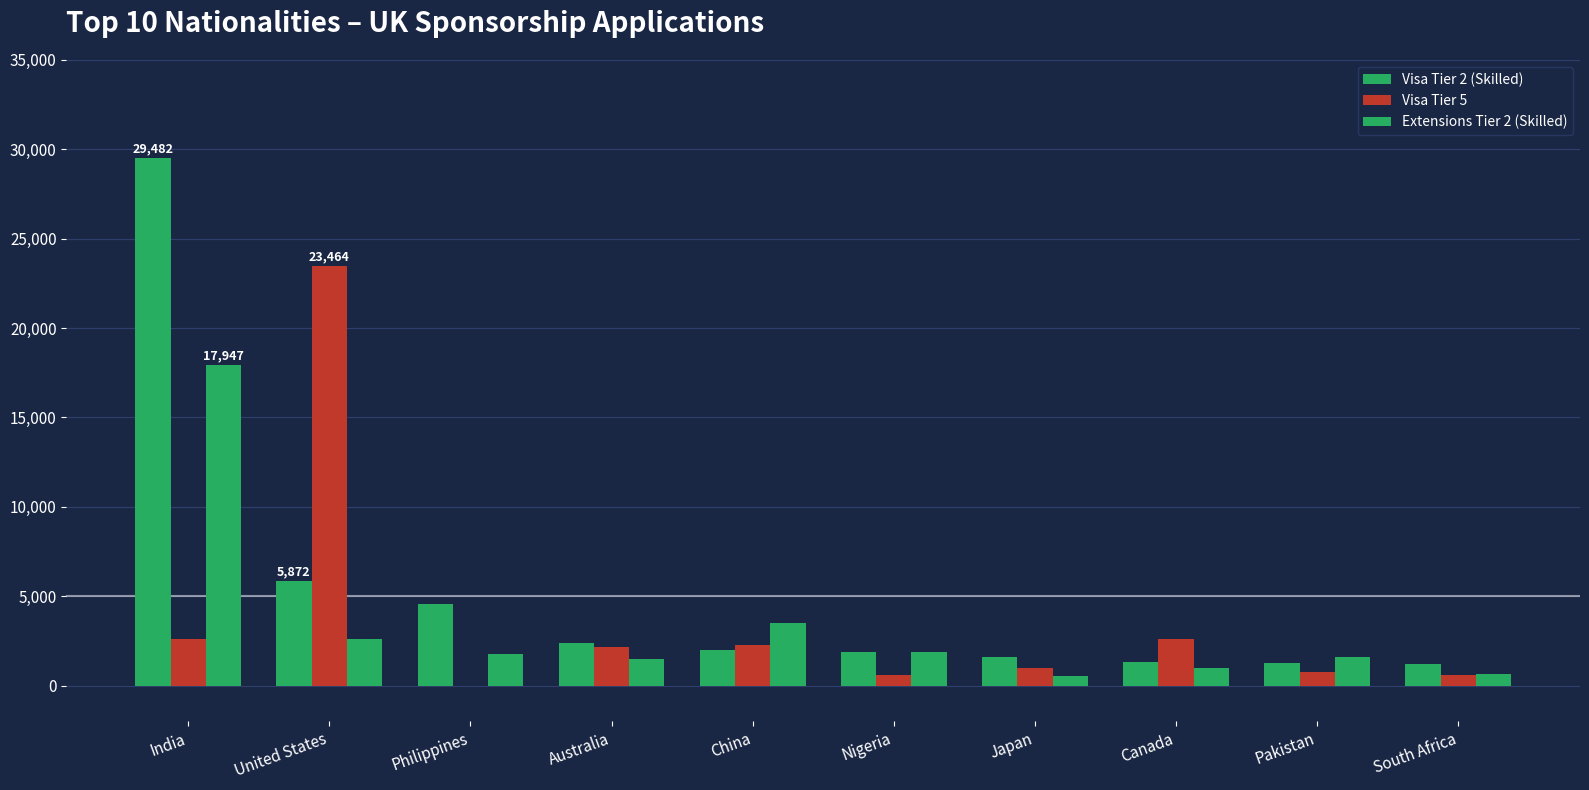

Which has a higher value, Japan or India?

India